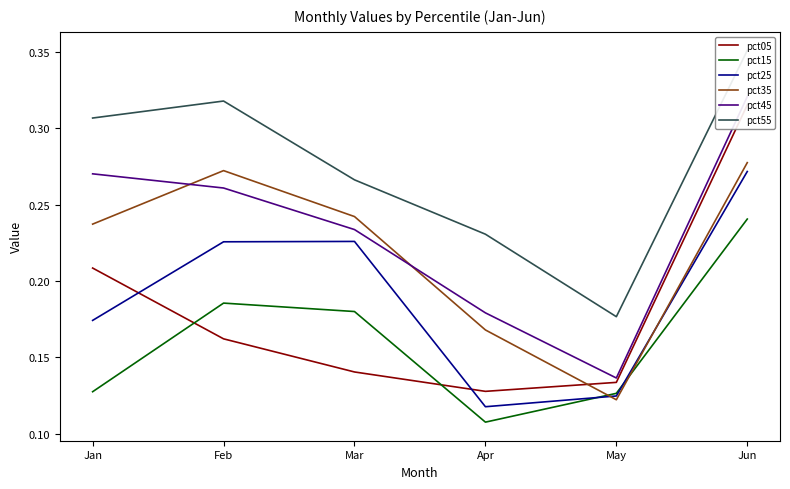

How many lines are shown in the chart?

6